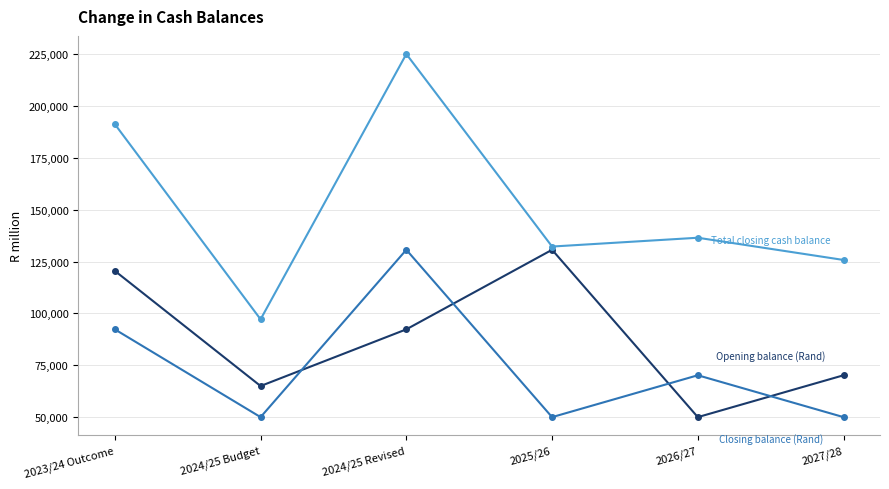

How many categories are shown in the chart?

6